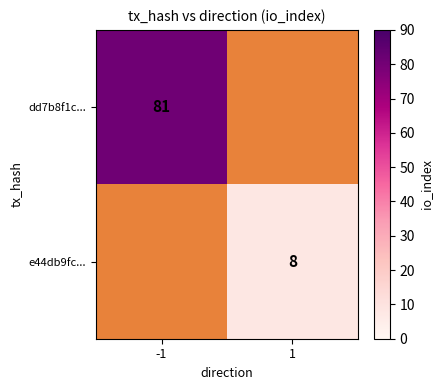

How many values in dd7b8f1c... are above zero?

1